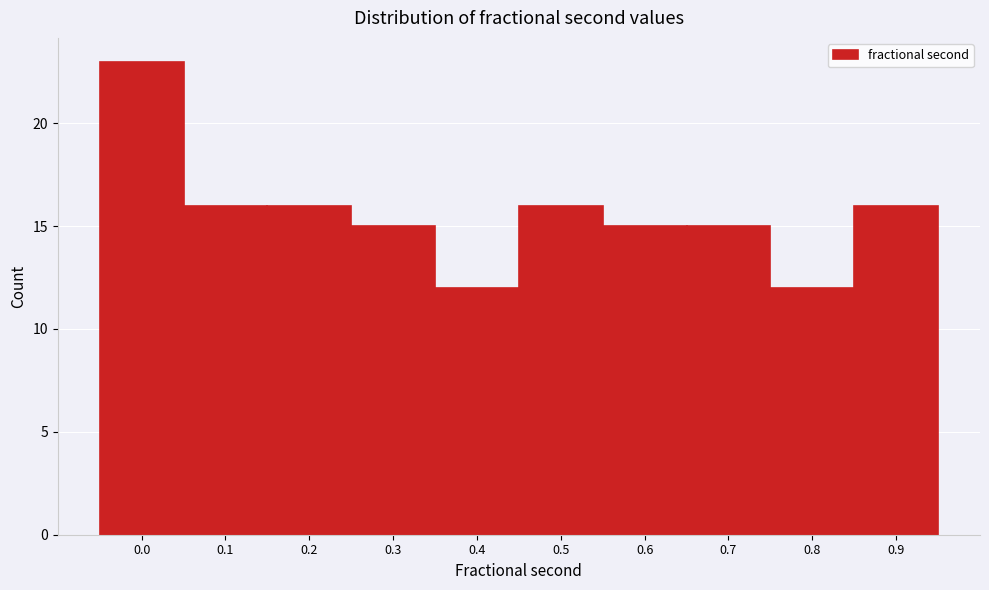

Reading left to right, transcribe all the data shown in this chart.

0.0=23	0.1=16	0.2=16	0.3=15	0.4=12	0.5=16	0.6=15	0.7=15	0.8=12	0.9=16